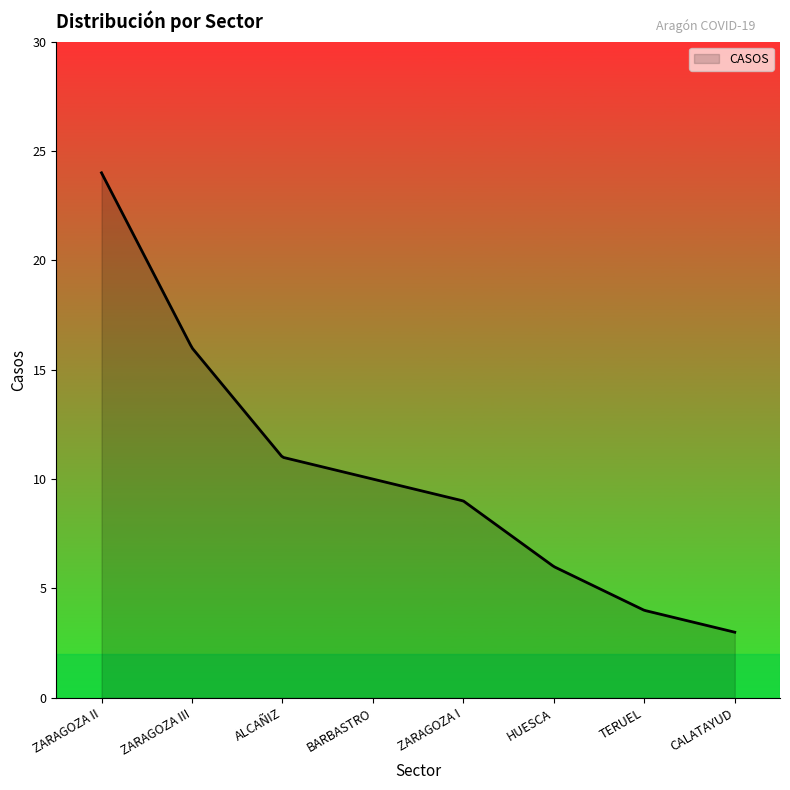

What is the greatest value displayed?

24.0